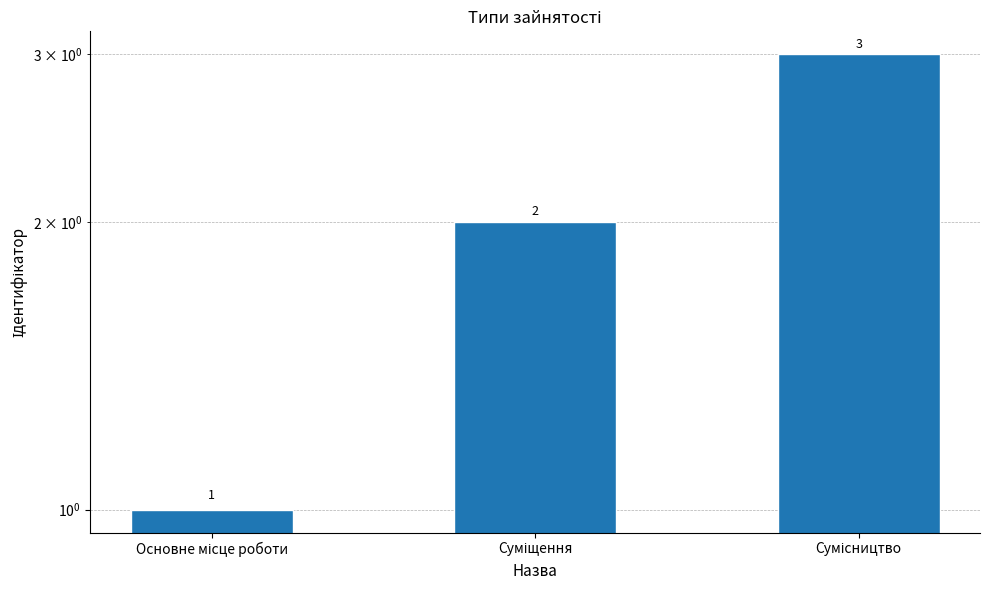

How many distinct data groups are displayed?

1